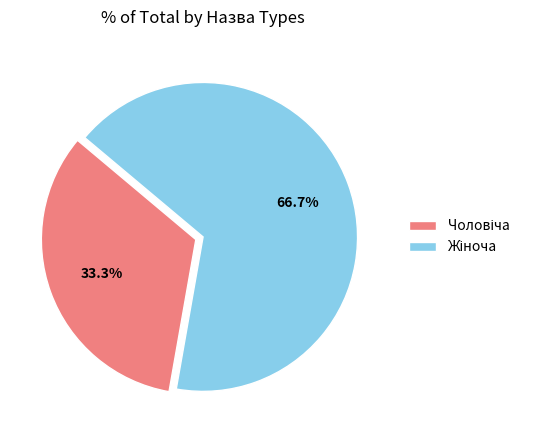

Does any single category account for the majority?

Yes